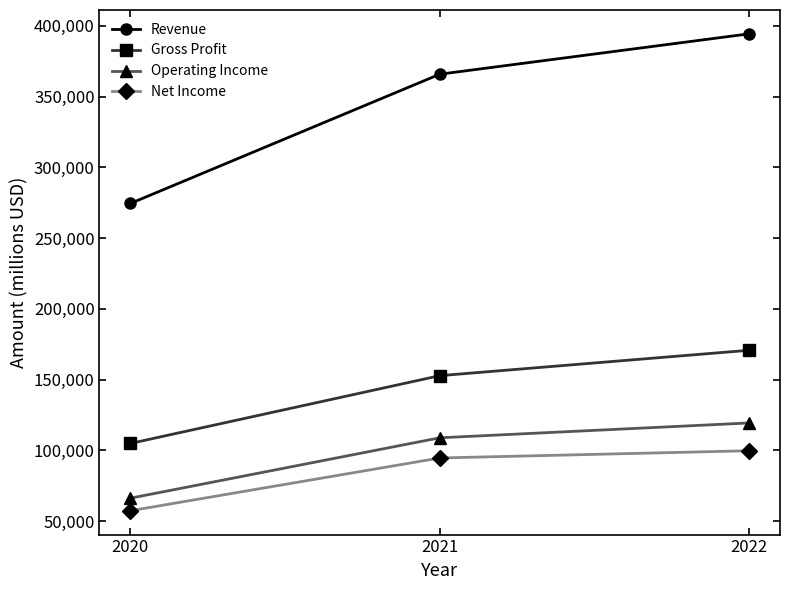

List the labels in order of Gross Profit value, largest first.

2022, 2021, 2020